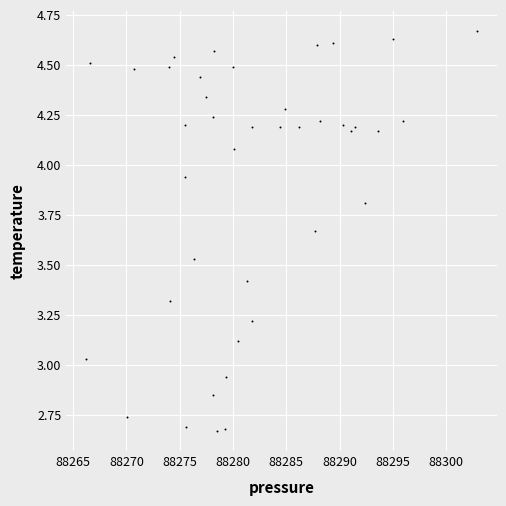

What is the range of Y values (max minus min)?

2.0